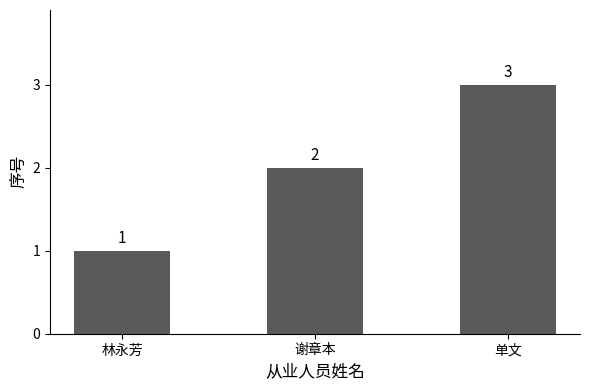

Count the values in the range 1 to 3.

3